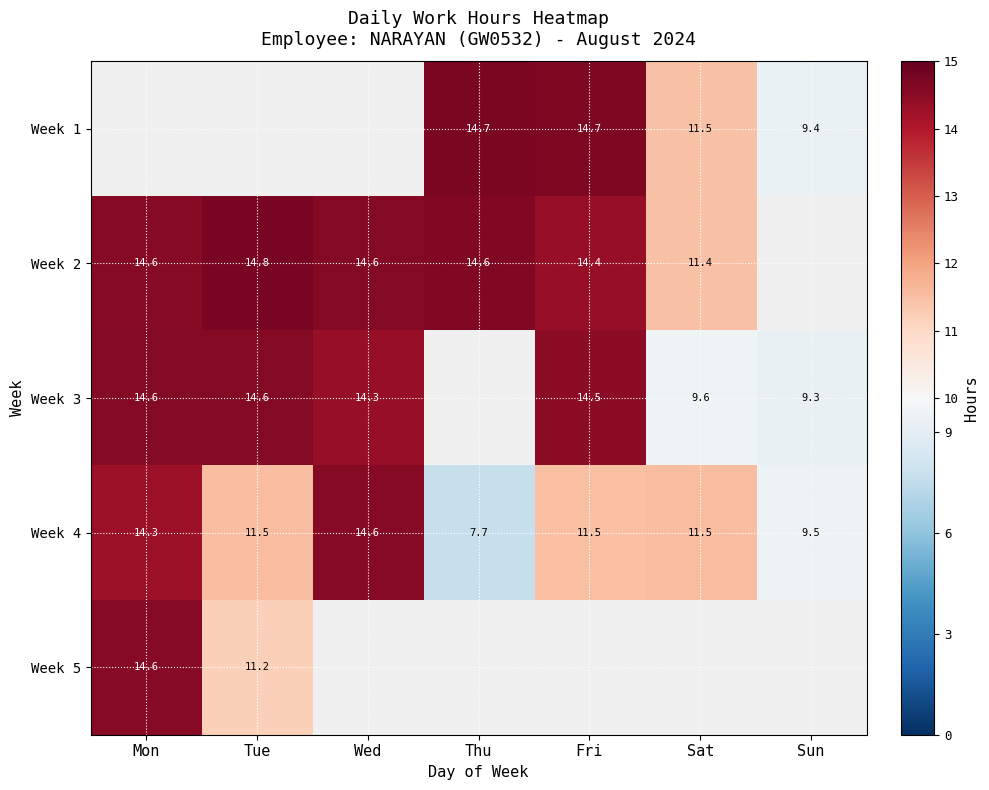

What is the greatest value displayed?

14.8